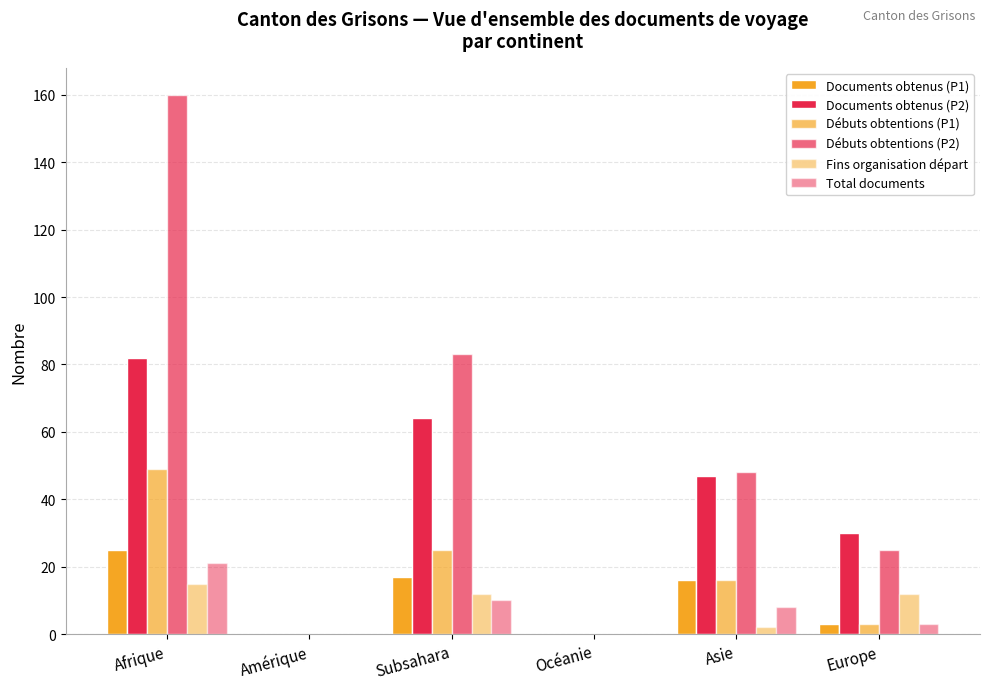

How many data points does each series have?

6